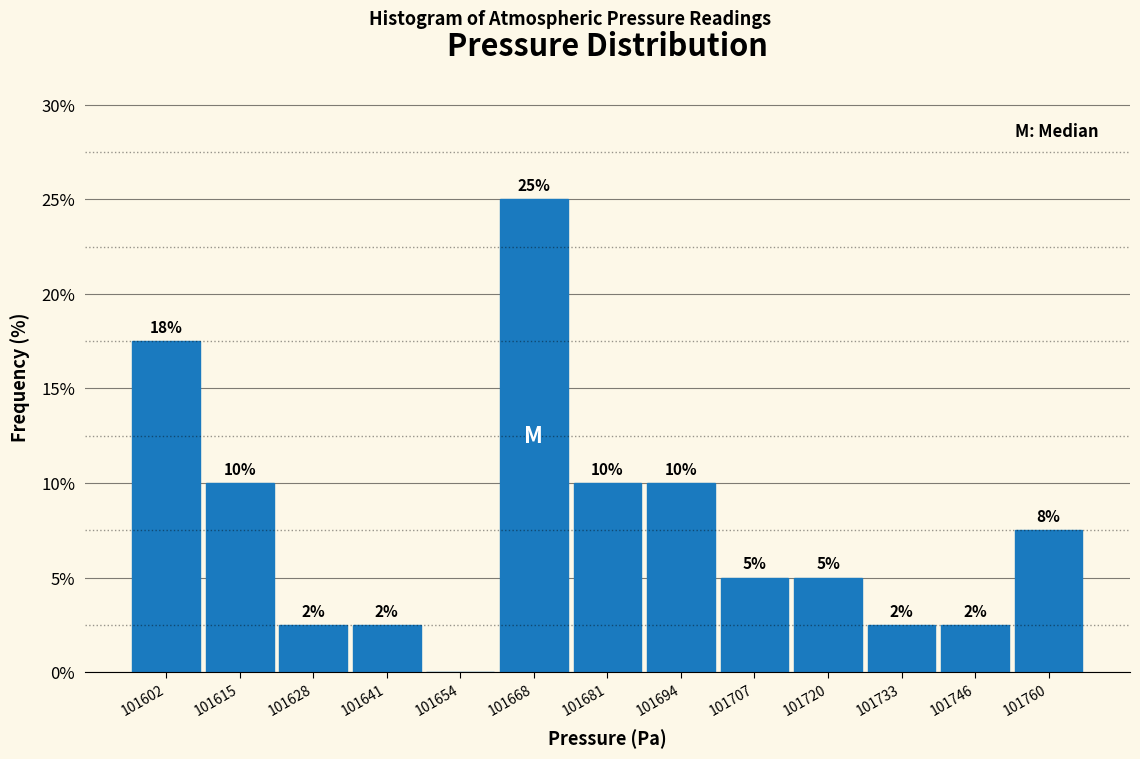

Which range on the x-axis has the tallest bar?

101662 to 101674